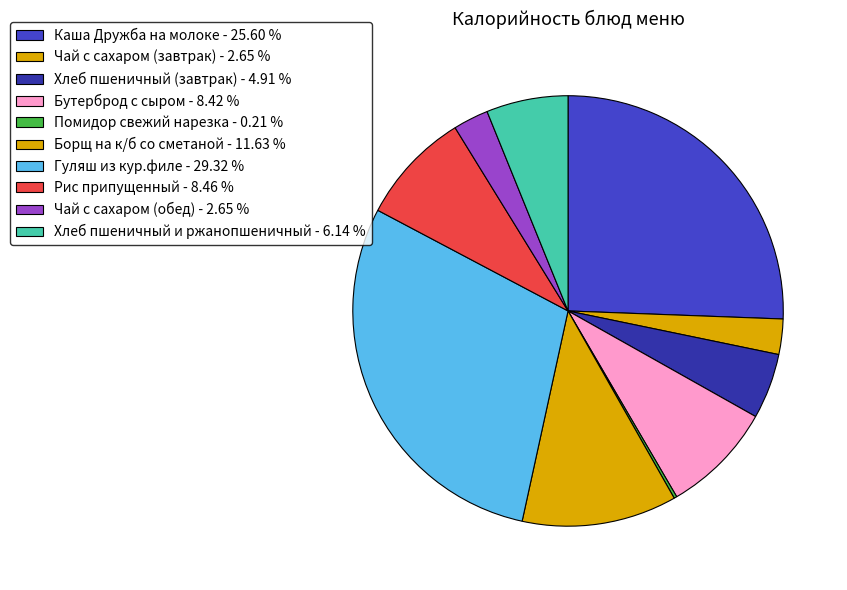

To the nearest percent, what percentage of the pie is Хлеб пшеничный и ржанопшеничный?

6%